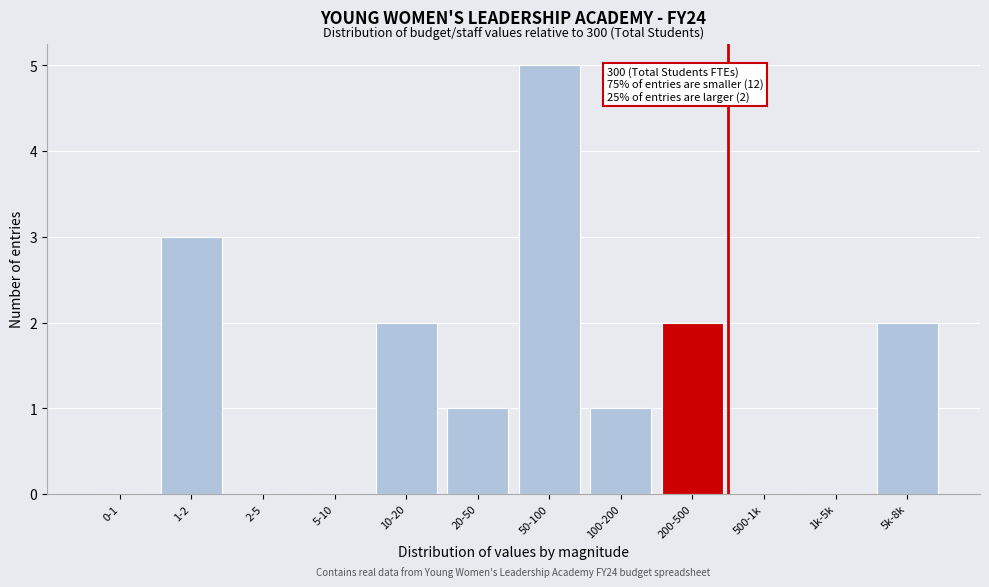

Reading left to right, list all the values displayed in this chart.

0-1=0	1-2=3	2-5=0	5-10=0	10-20=2	20-50=1	50-100=5	100-200=1	200-500=2	500-1k=0	1k-5k=0	5k-8k=2